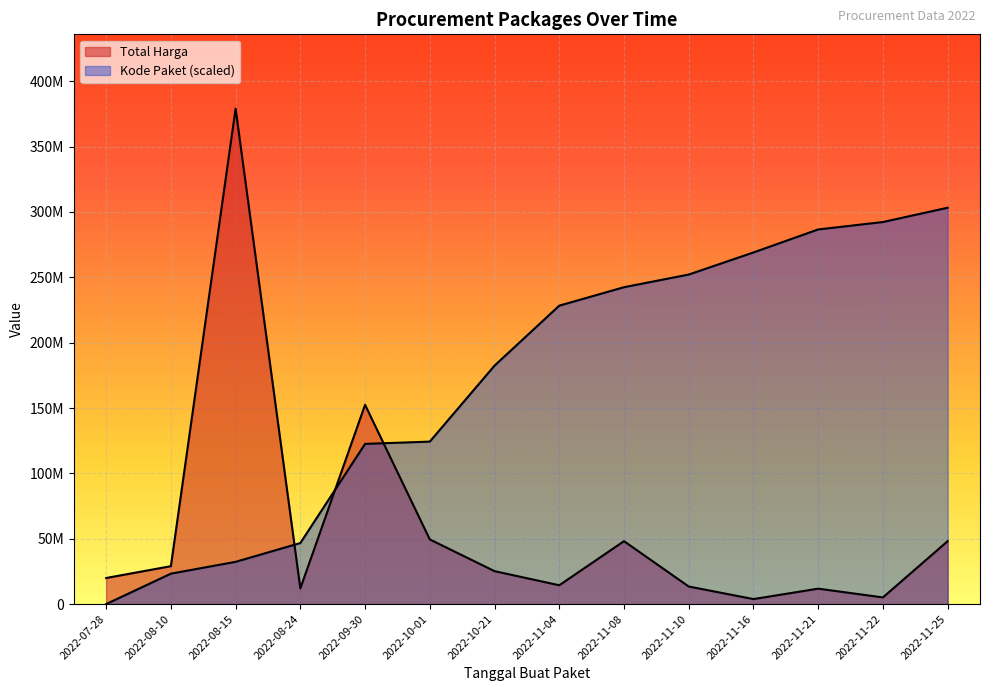

What is the difference between the maximum and minimum values in the Total Harga series?

375250000.0